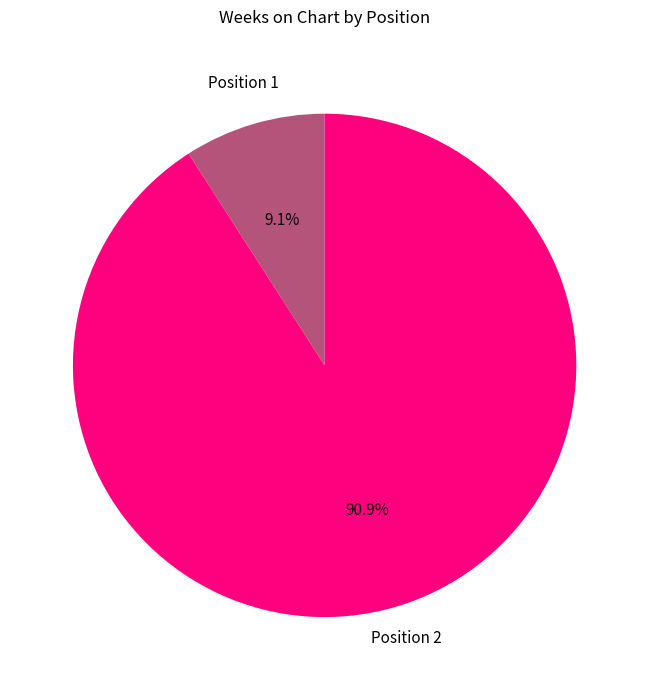

Is there any slice that represents more than half of the pie?

Yes